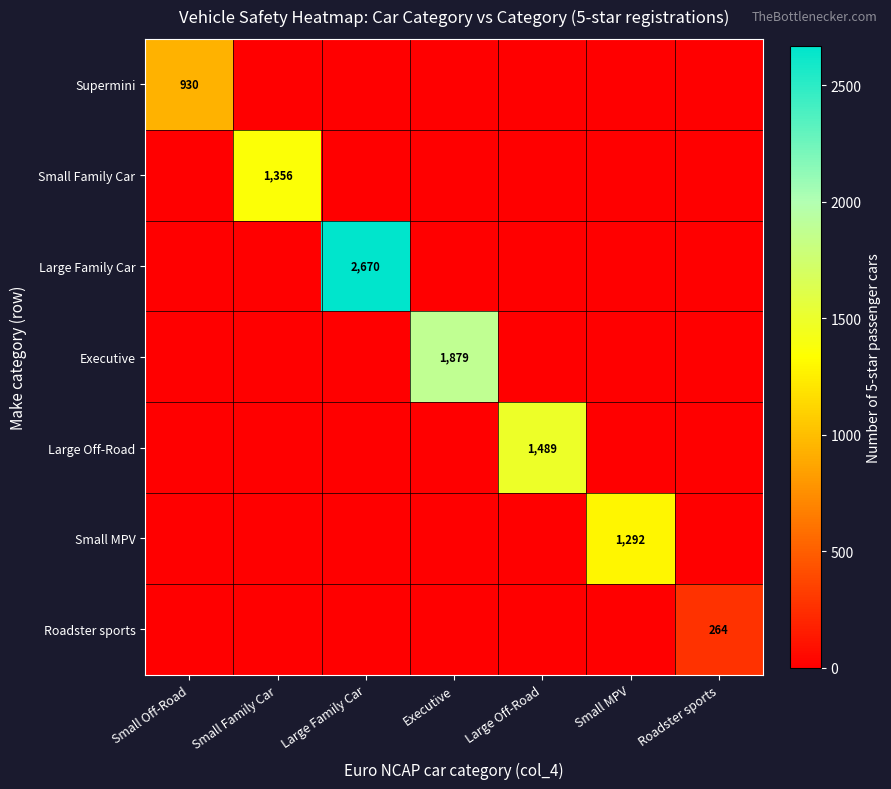

At which label is Executive closest to 939?

Small Off-Road